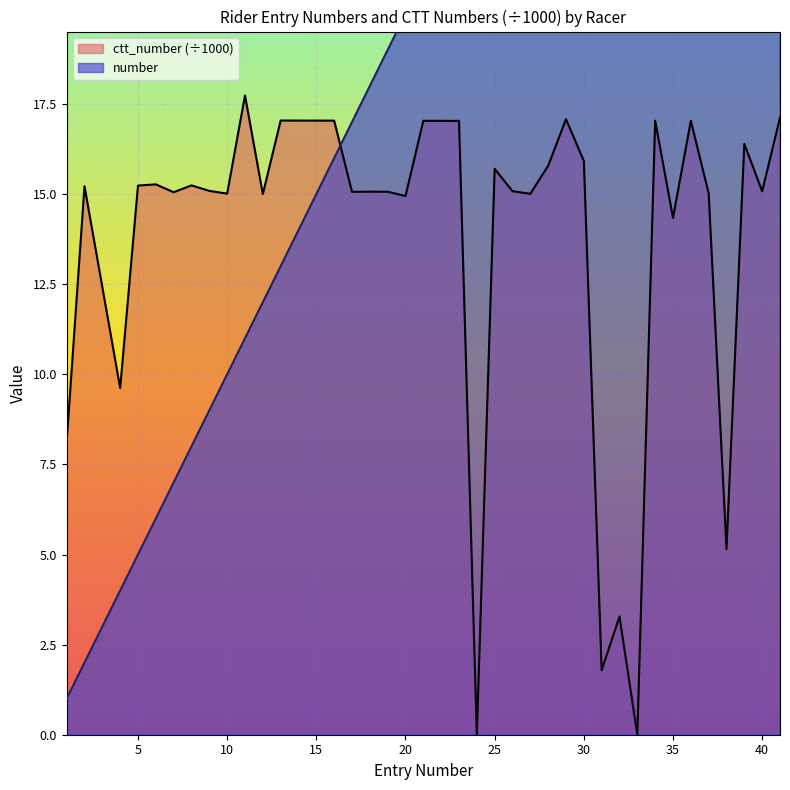

How many distinct data groups are displayed?

2